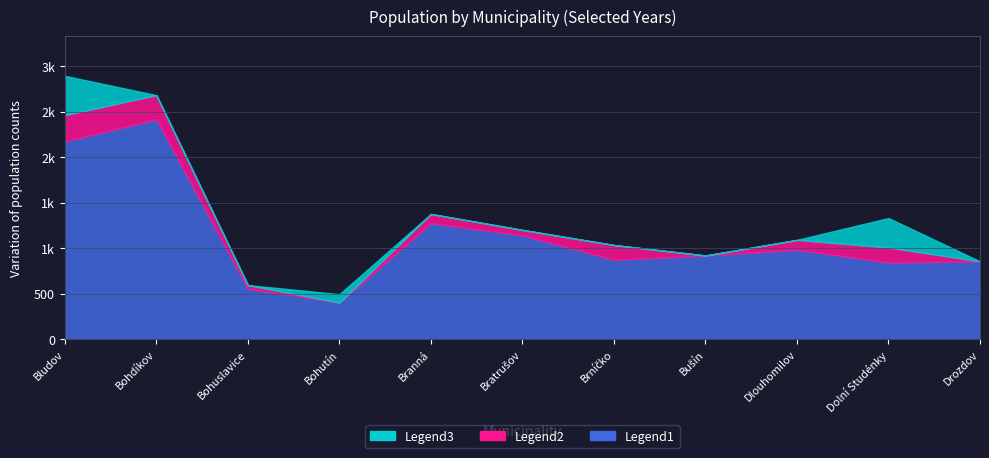

What is the highest value of the Legend3 series?

2892